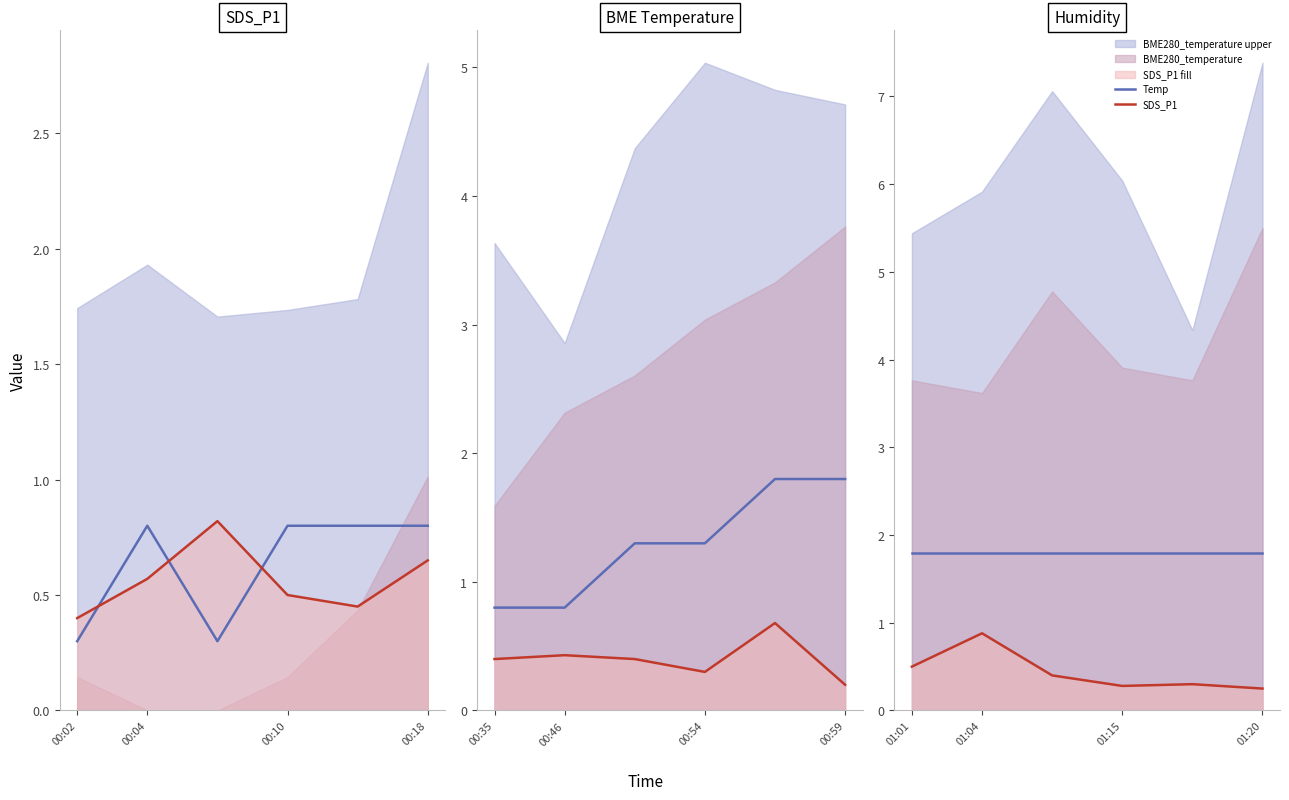

What is the total value across all series at 4?

2.1